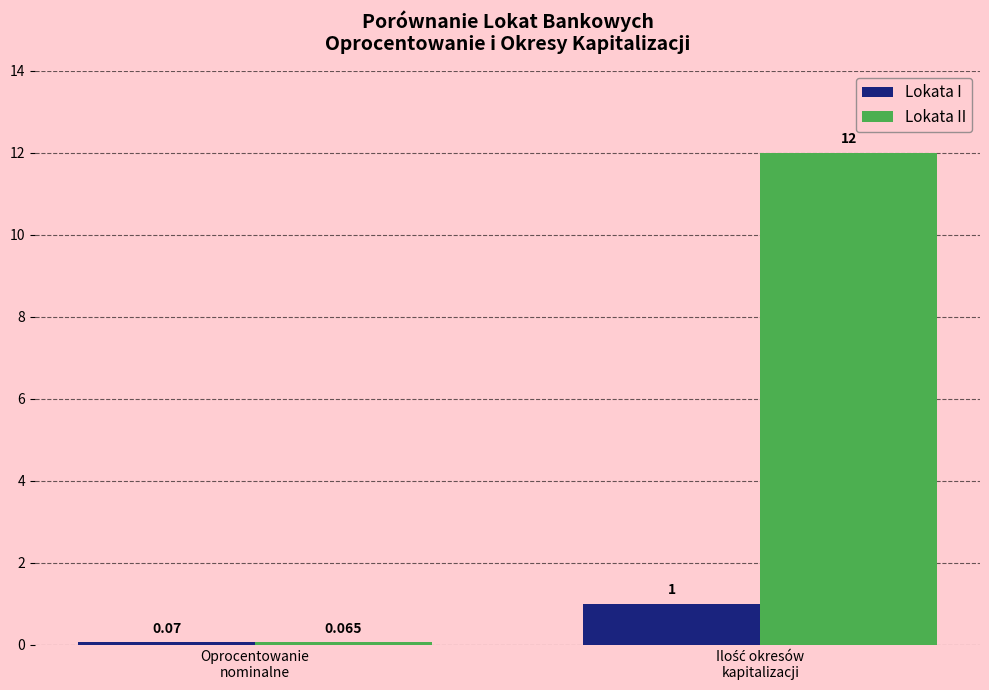

List the series in order of their peak value, lowest first.

Lokata I, Lokata II